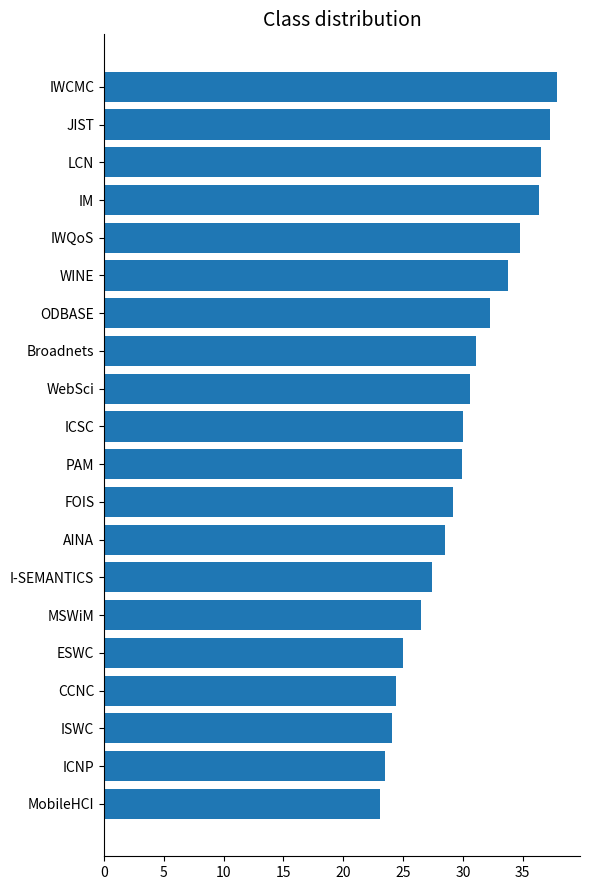

What is the change in value from PAM to ODBASE?

+2.4